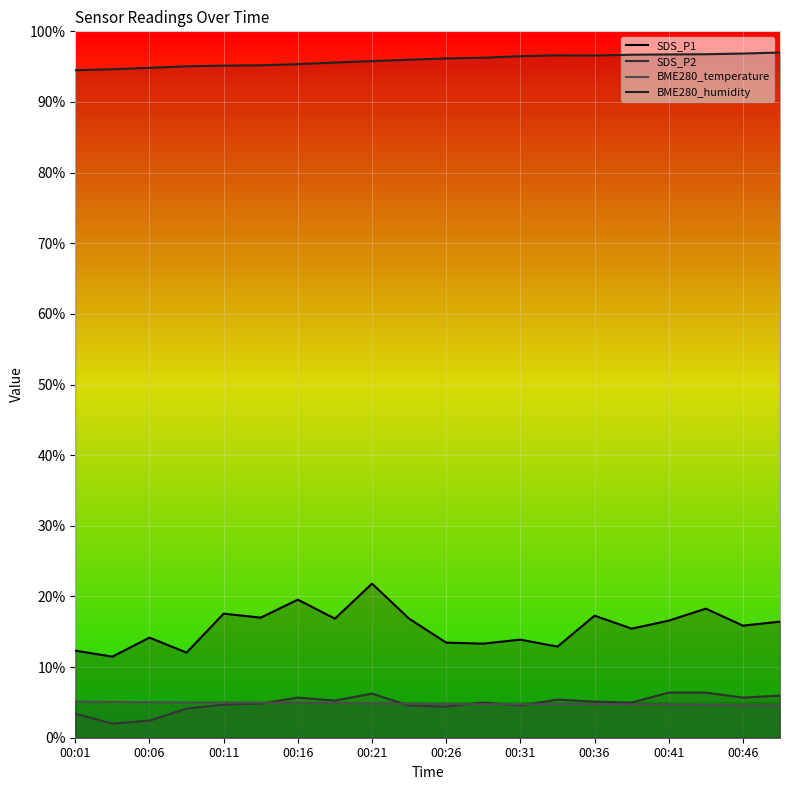

At how many categories does at least one series exceed 47?

20